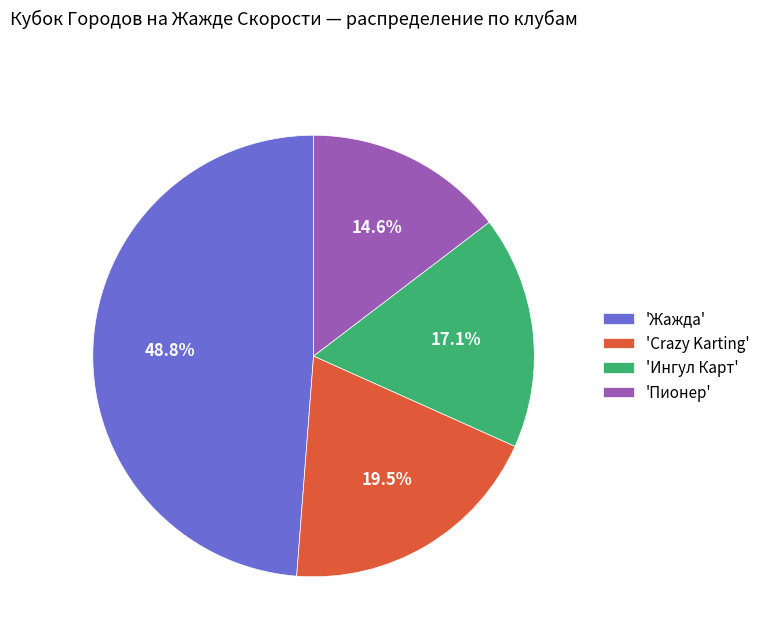

To the nearest percent, what is the average slice percentage?

25%